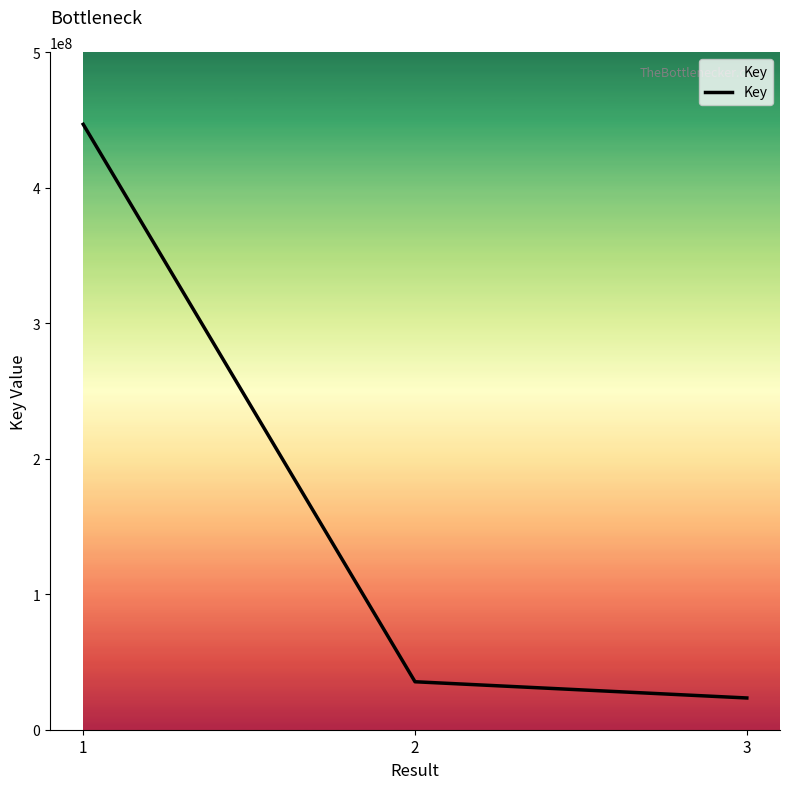

List the labels in order of value, largest first.

1, 2, 3